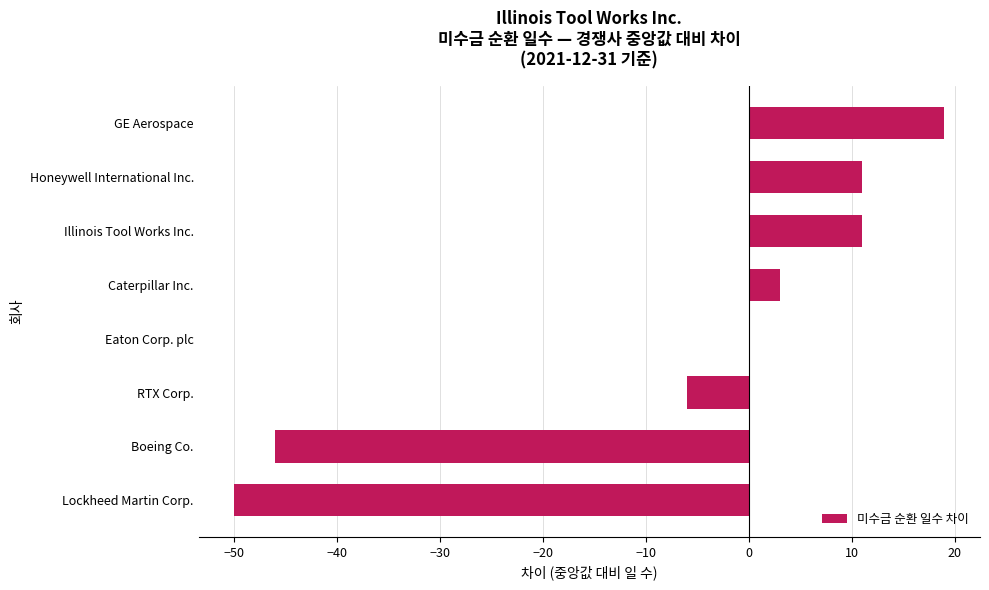

Approximately how many times larger is the value at Illinois Tool Works Inc. compared to Honeywell International Inc.?

1.0